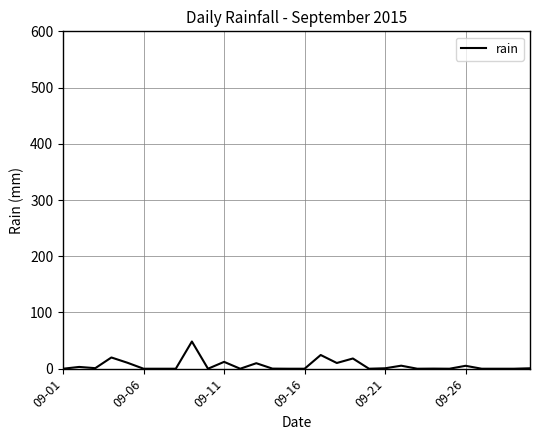

What is the difference between the maximum and minimum values?

48.4